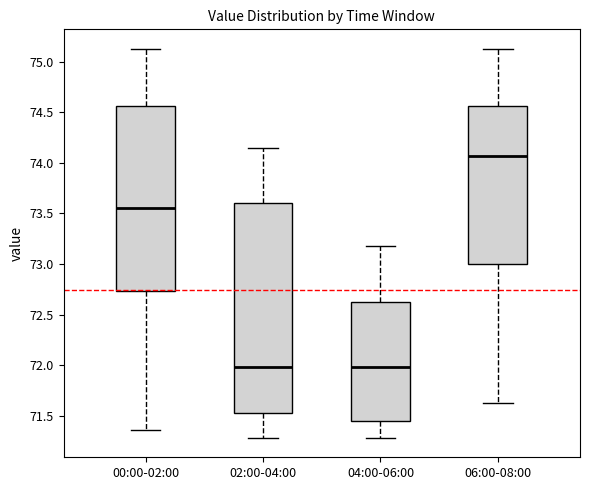

Which box is the tallest, from its lower edge to its upper edge?

02:00-04:00